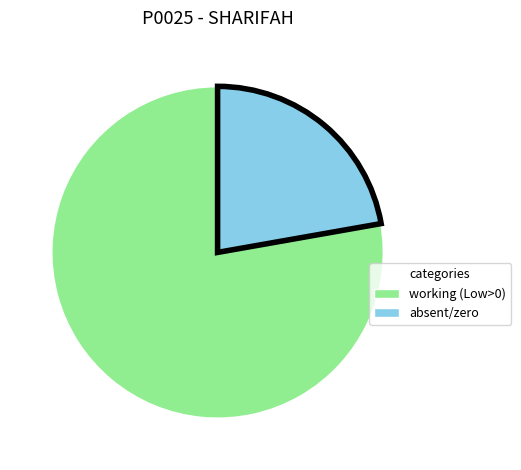

Is there any slice that represents more than half of the pie?

Yes